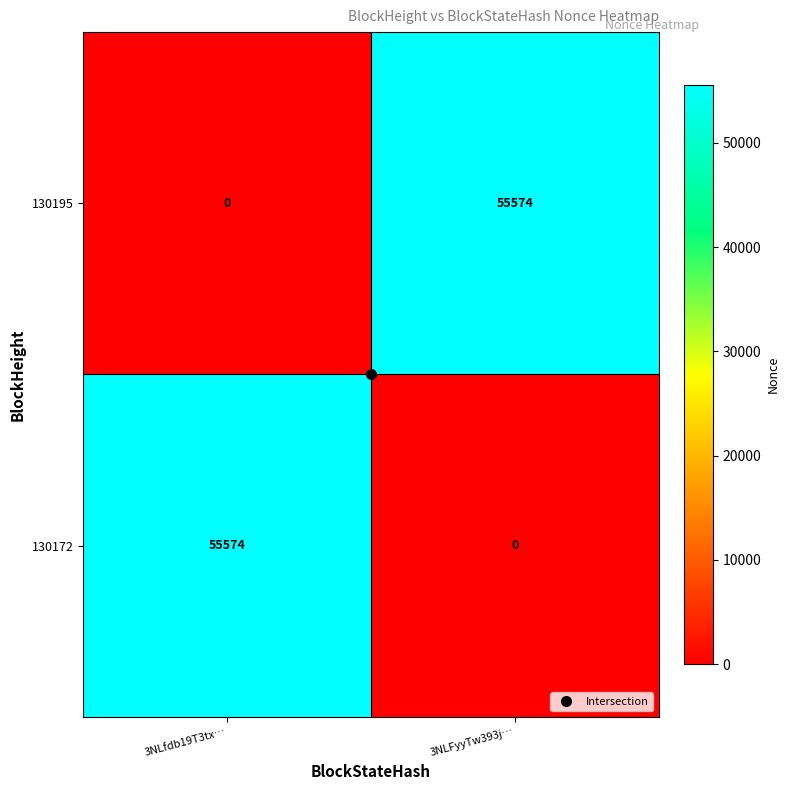

Is the value of 130195 at 3NLfdb19T3tx… greater than the value of 130172 at 3NLfdb19T3tx…?

No